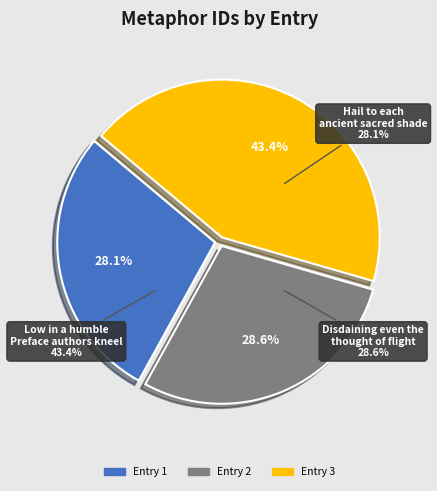

Is Hail to each ancient sacred shade the majority of the pie?

No